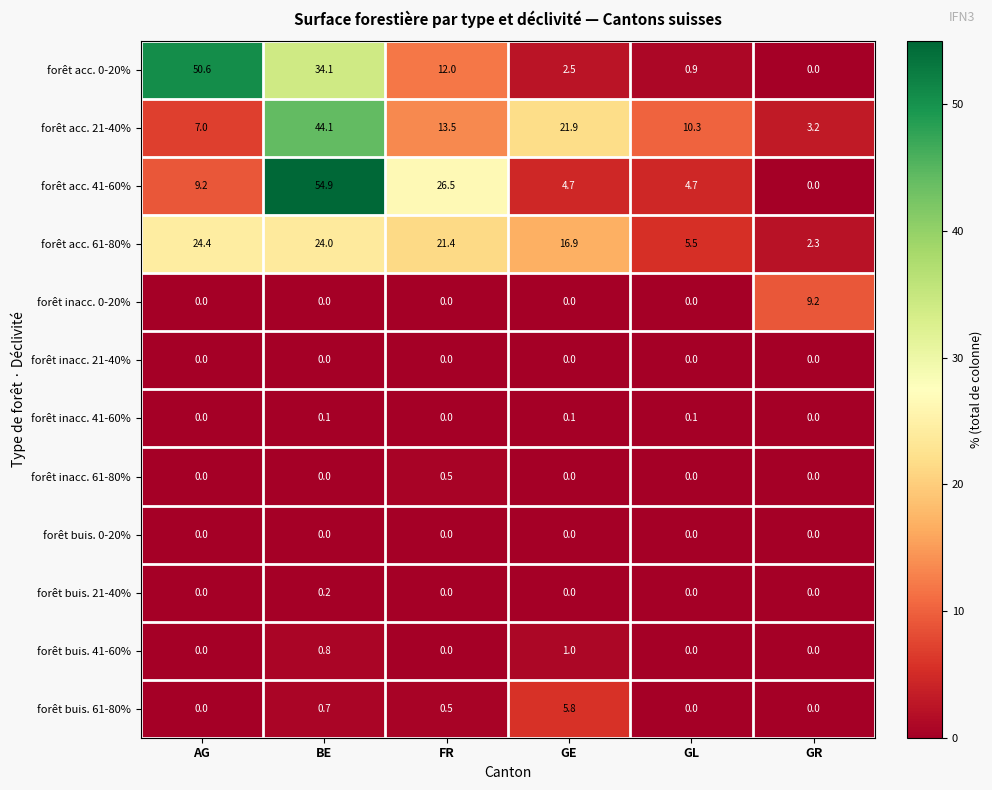

At how many categories does at least one series exceed 20?

4